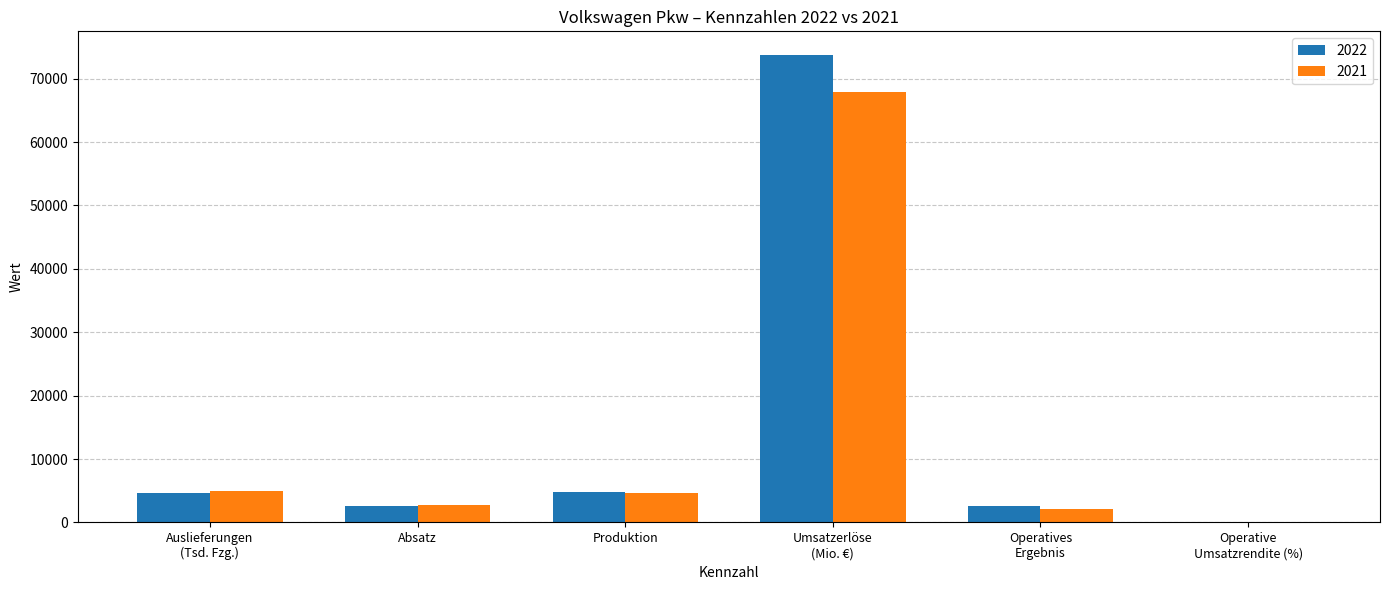

What is the sum of all 2021 values?

82210.2